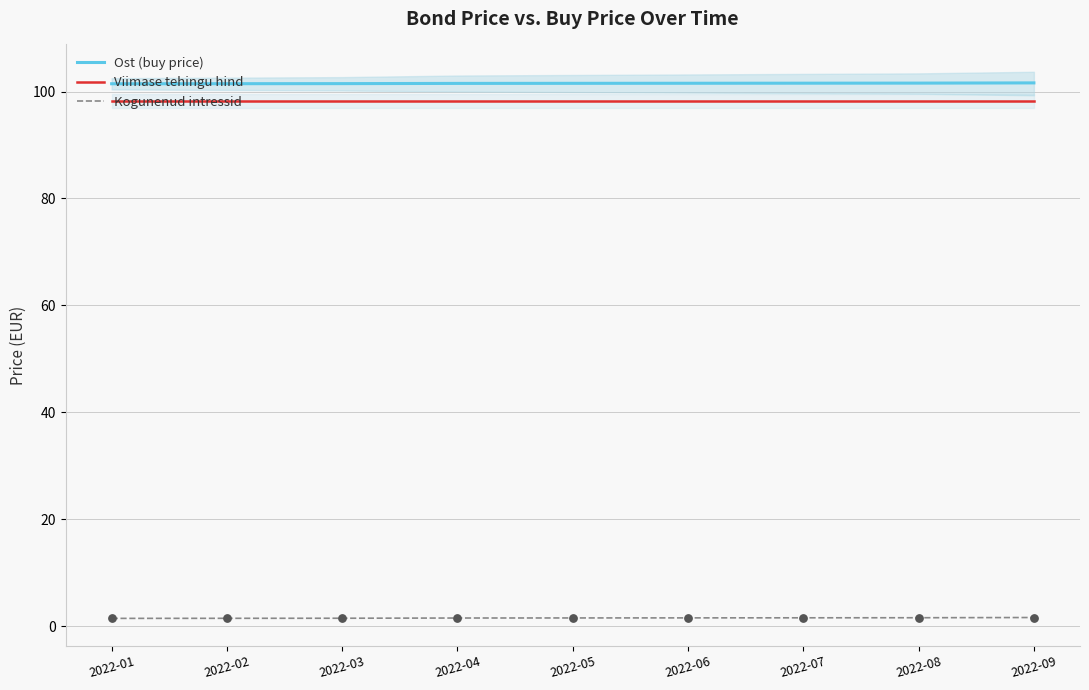

Which series has the largest total across all categories?

Ost (buy price)